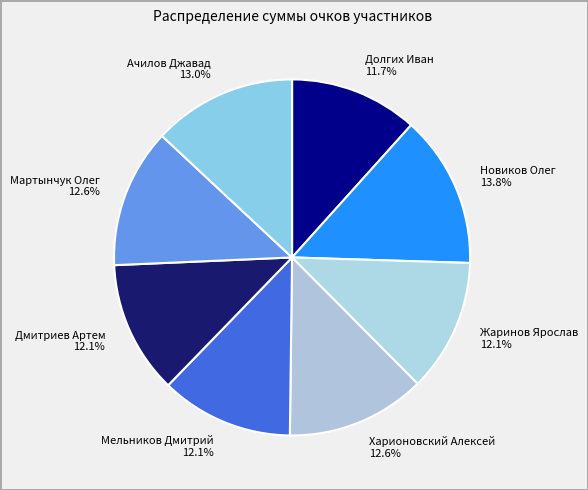

The Ачилов Джавад slice represents 21% of the pie. True or false?

False